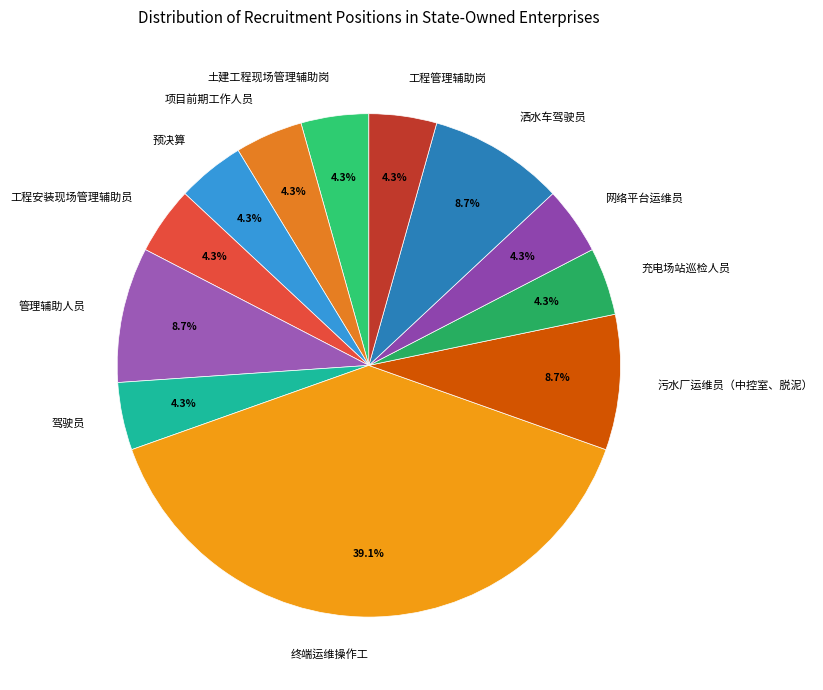

Is it true that 网络平台运维员 is 12% of the pie?

False